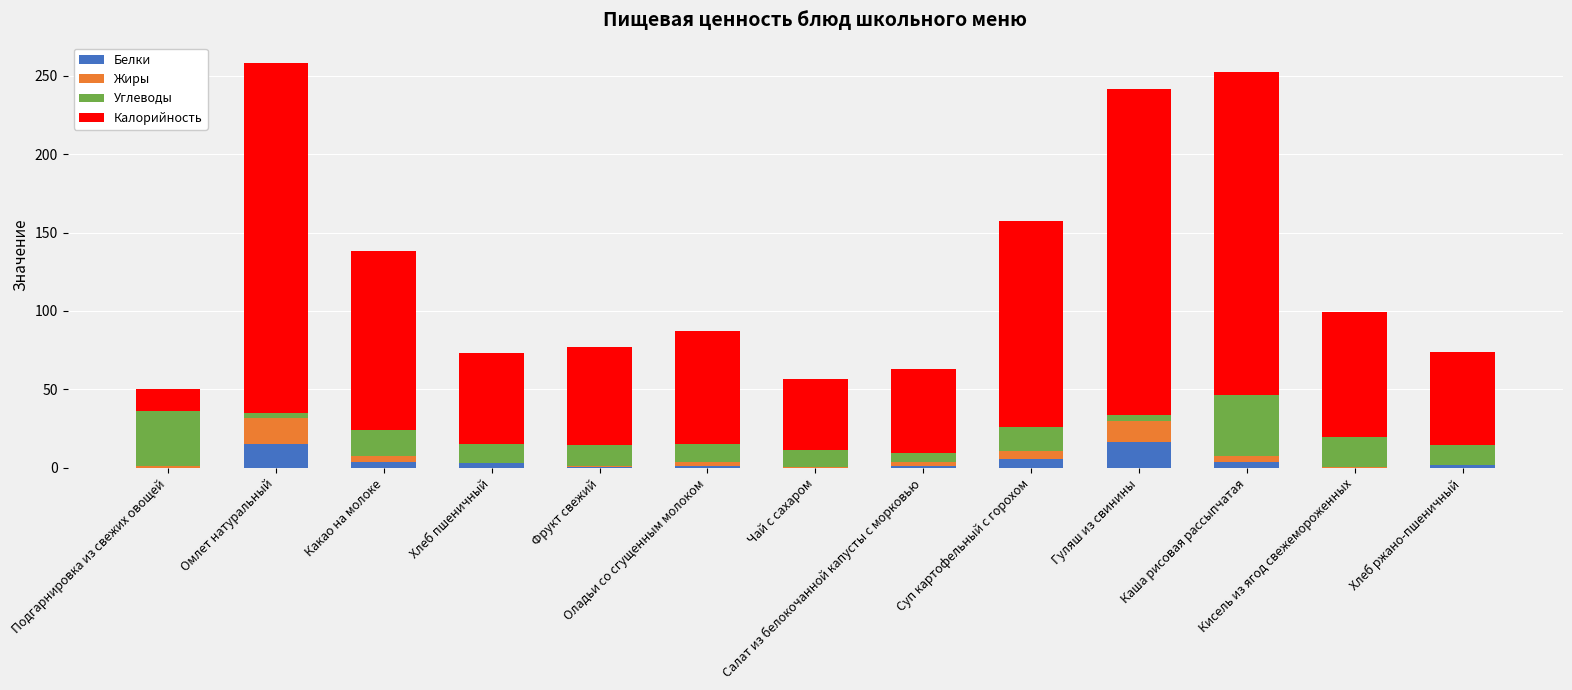

What is the sum of all Белки values?

53.1